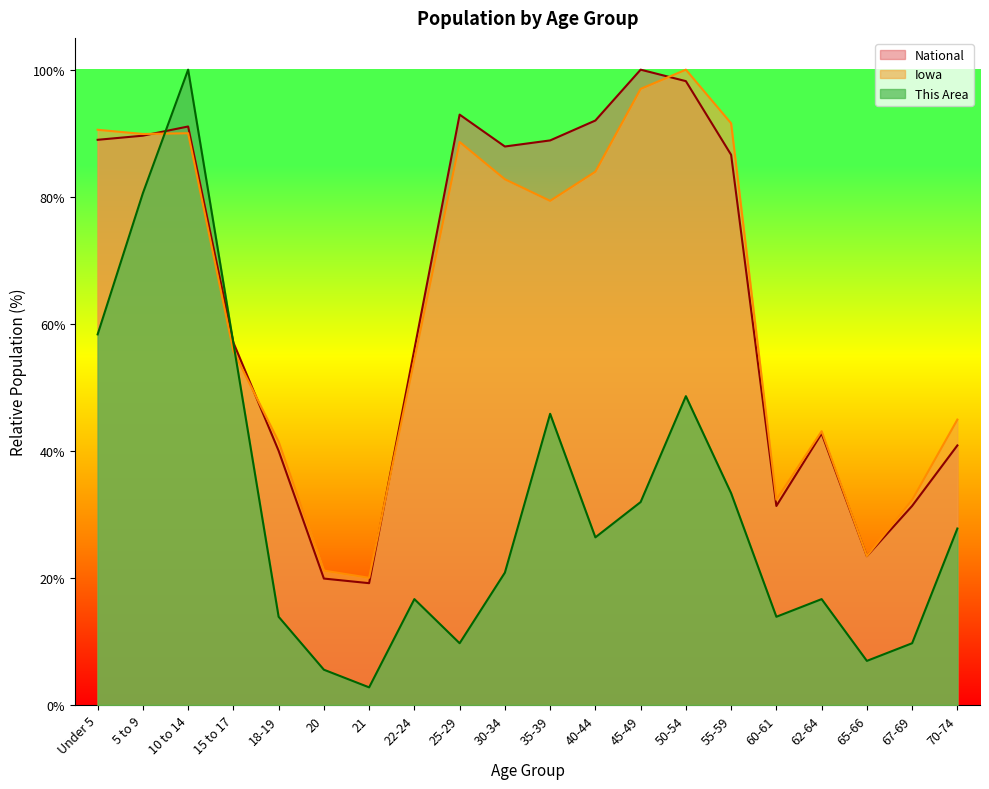

Which series ends up on top after the final intersection of Iowa and National?

Iowa